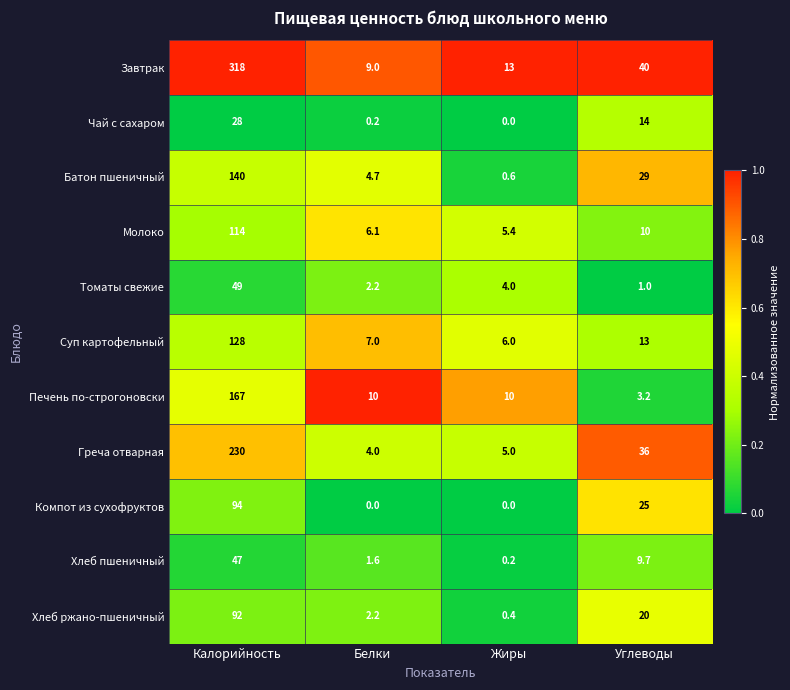

What is the difference between the Хлеб пшеничный values at Жиры and Углеводы?

9.5